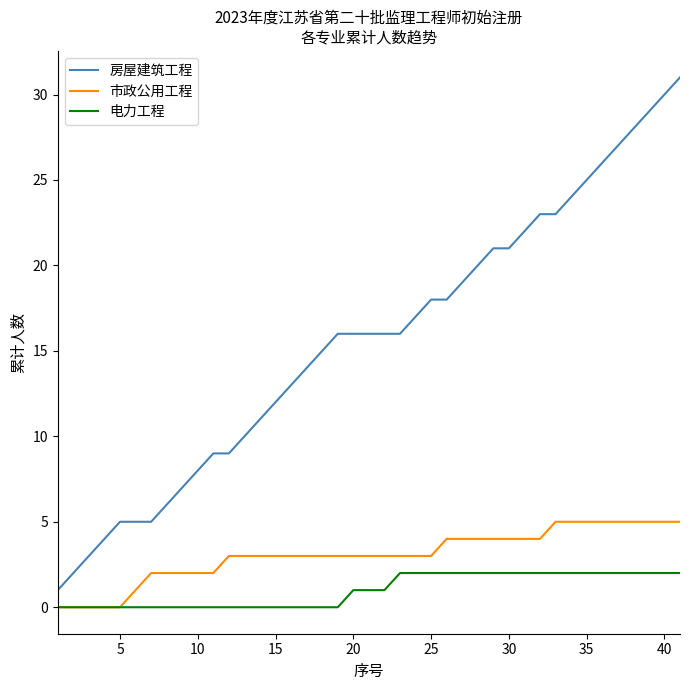

Which series has the widest spread of values?

房屋建筑工程